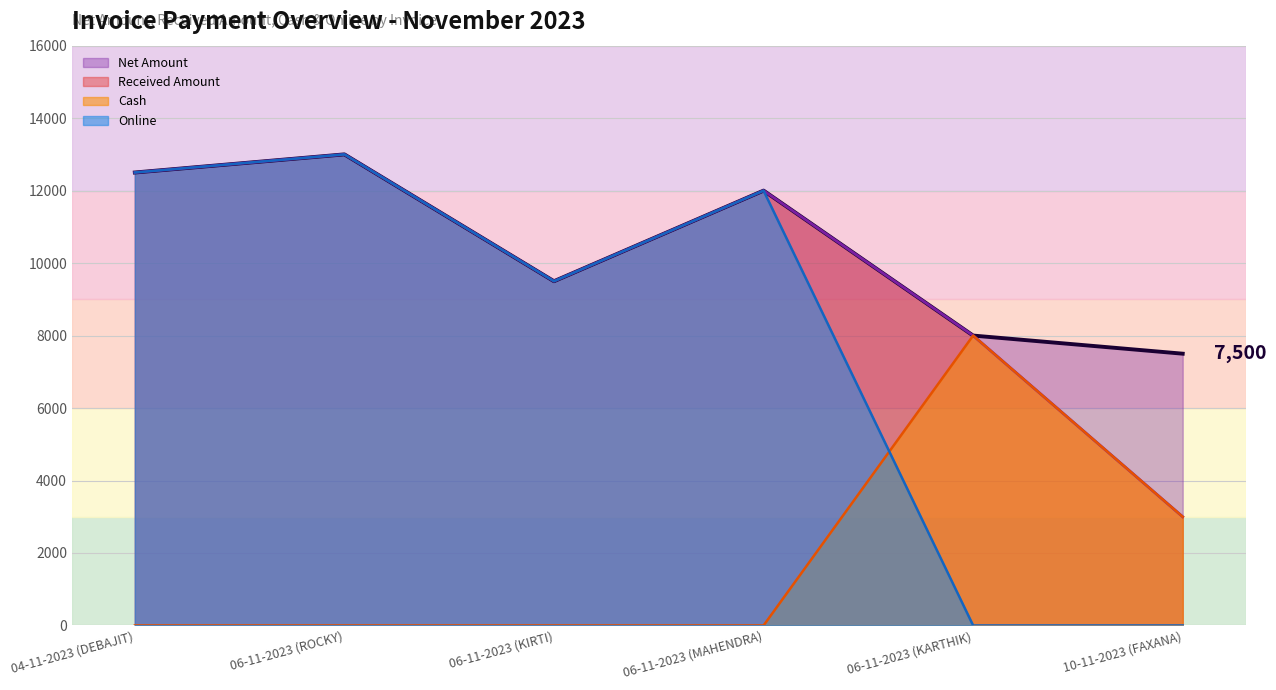

How many data points in Net Amount are above 12000?

2